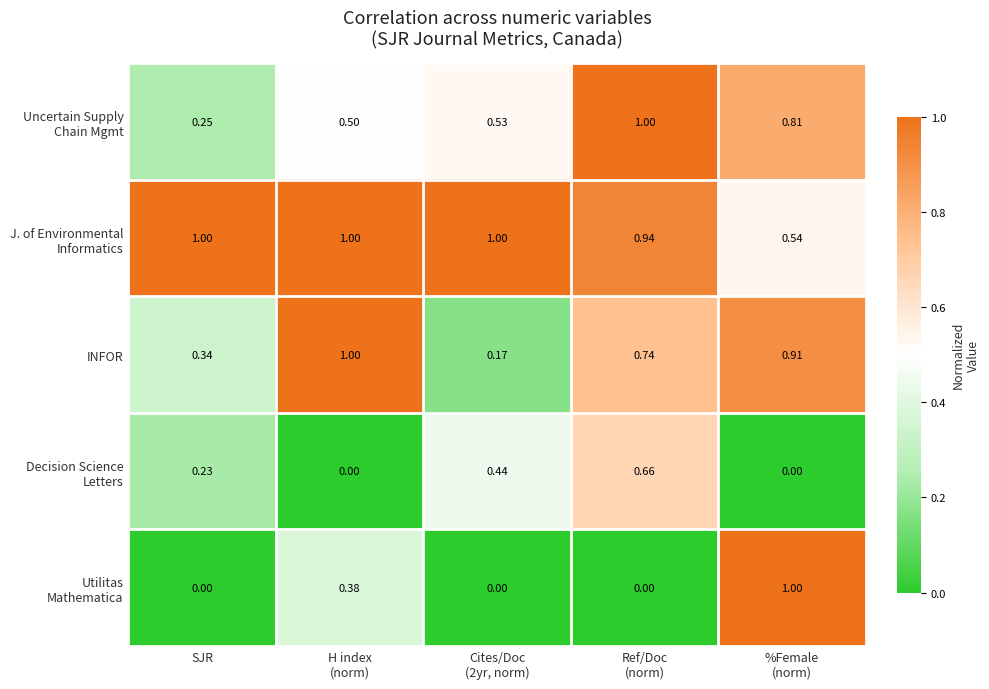

What is the greatest value displayed?

1.0